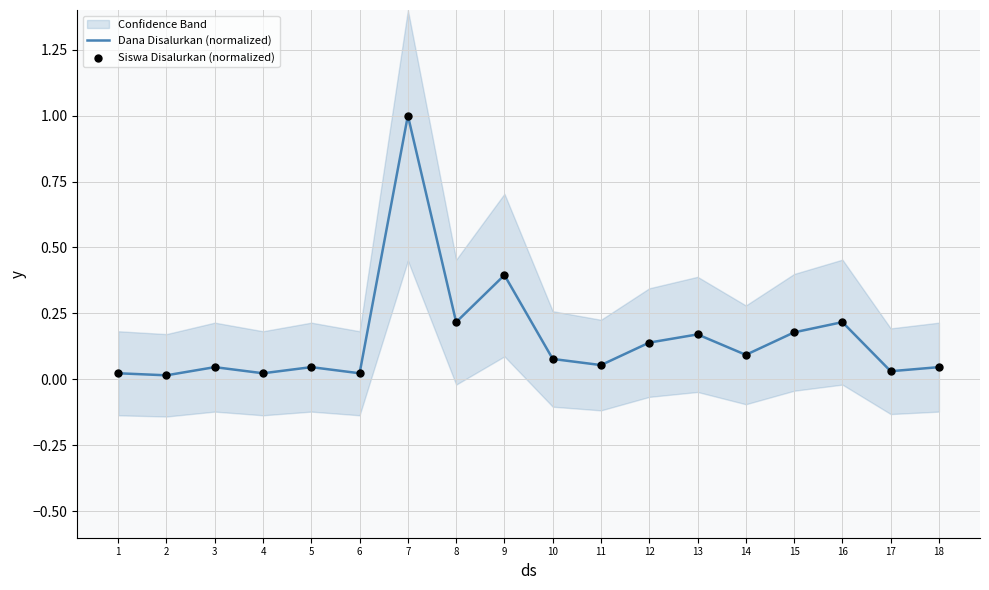

What is the total value across all series at 8?

0.4